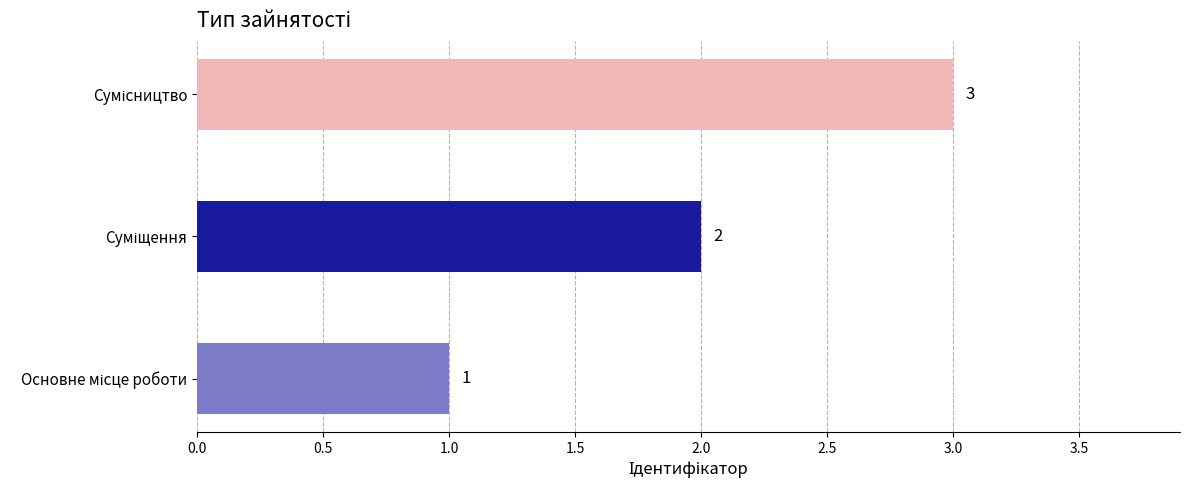

What is the maximum value shown in the chart?

3